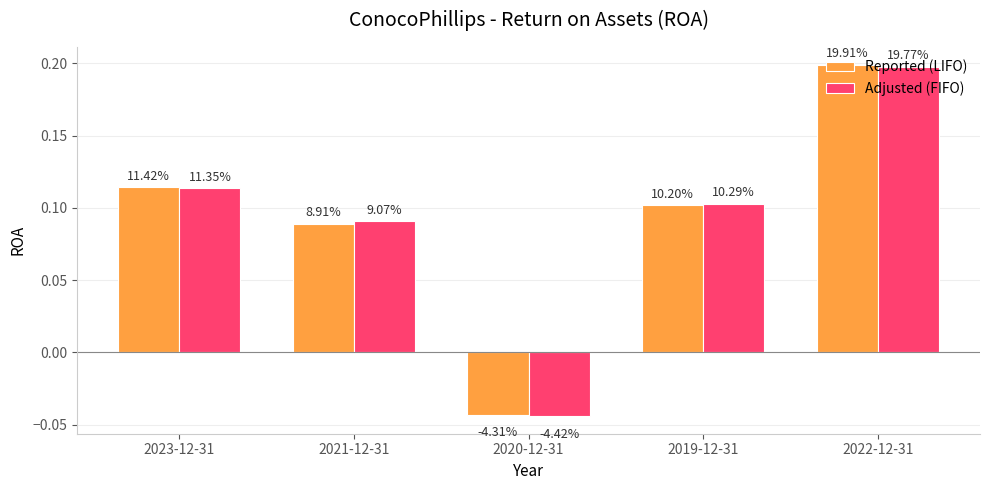

The value of Reported (LIFO) at 2021-12-31 is 0.0. True or false?

False